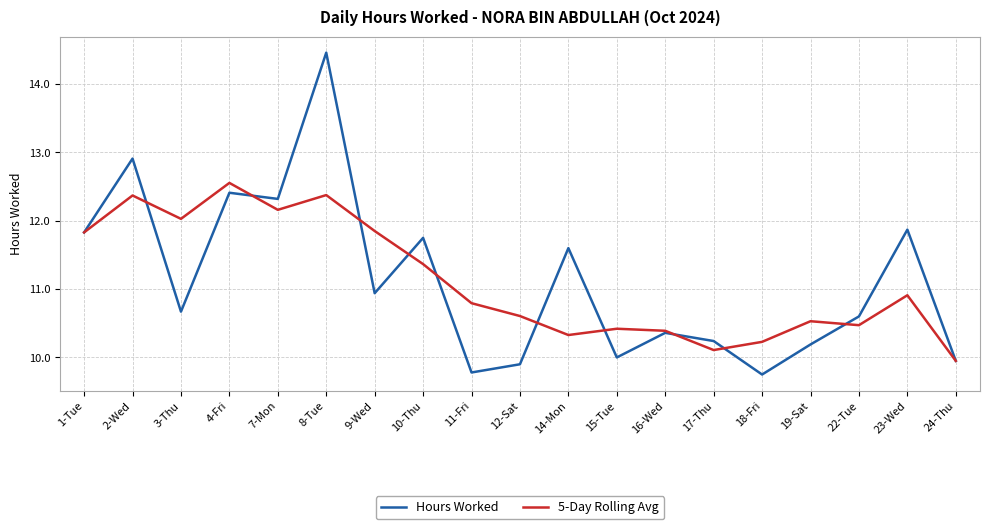

What position from the right is 2-Wed?

18